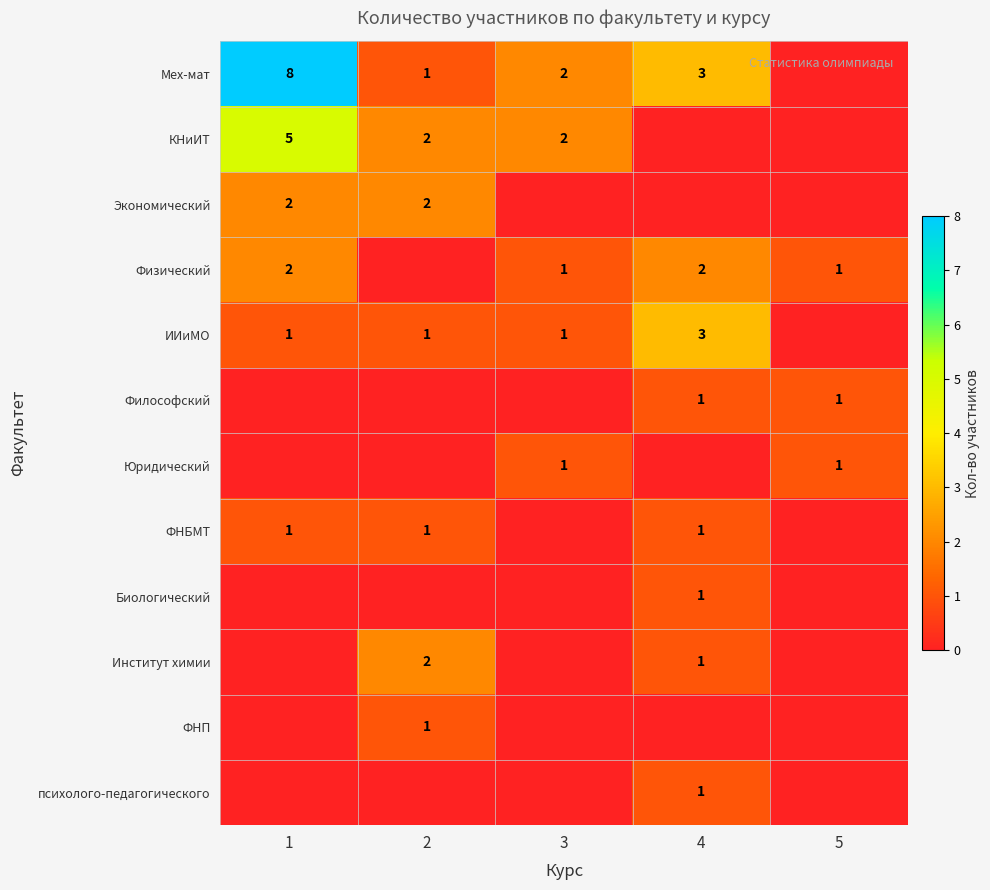

At how many categories does at least one series exceed 0?

5